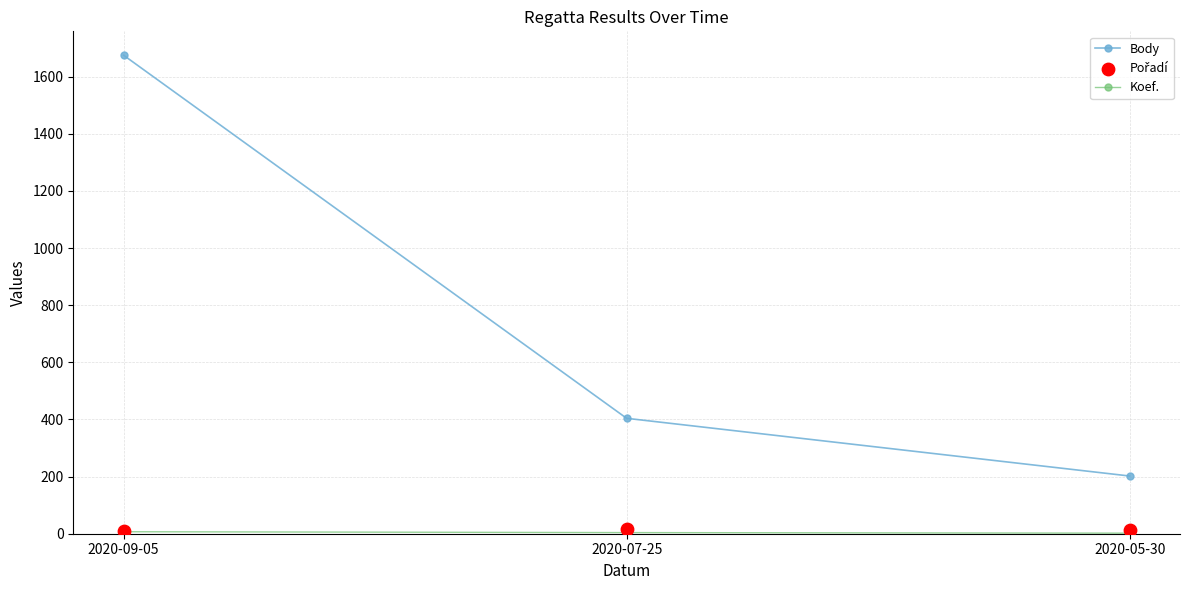

Which series reaches the minimum Y coordinate?

Koef.